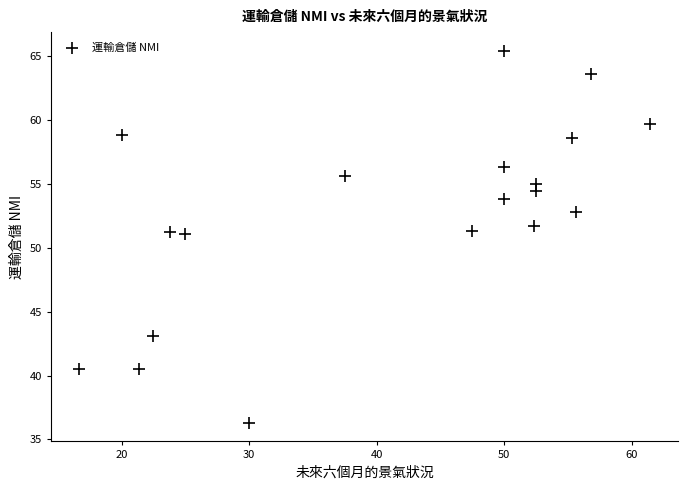

What is the range of X values (max minus min)?

44.7